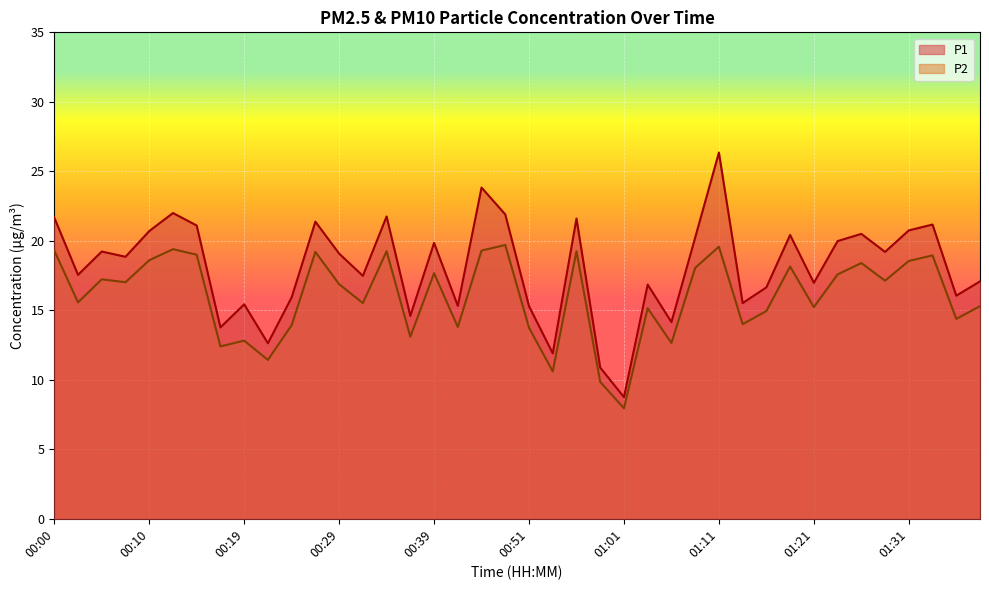

Which series has the widest spread of values?

P1